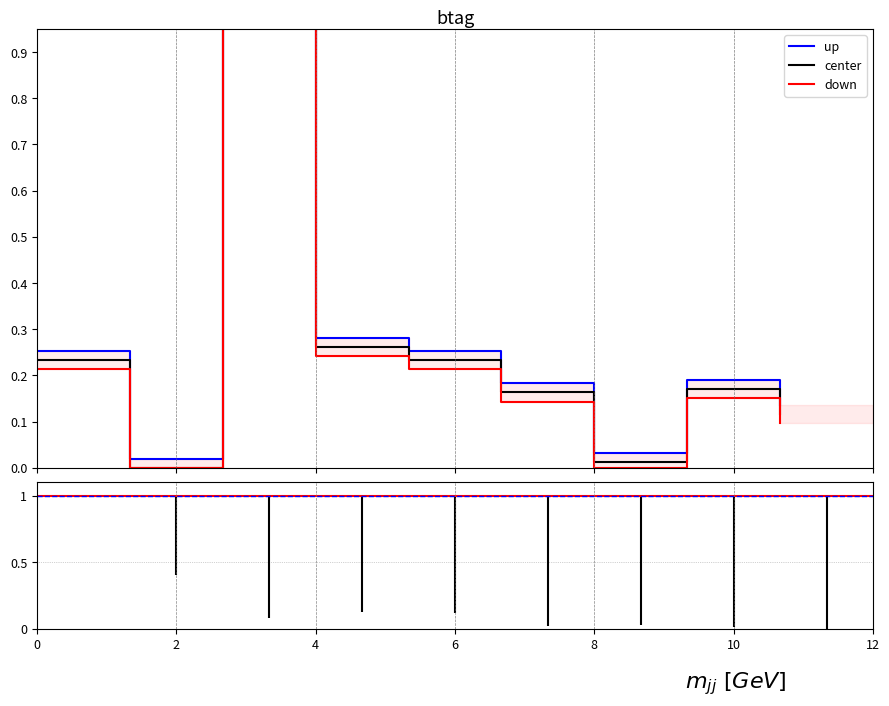

At which label is up closest to 0?

2